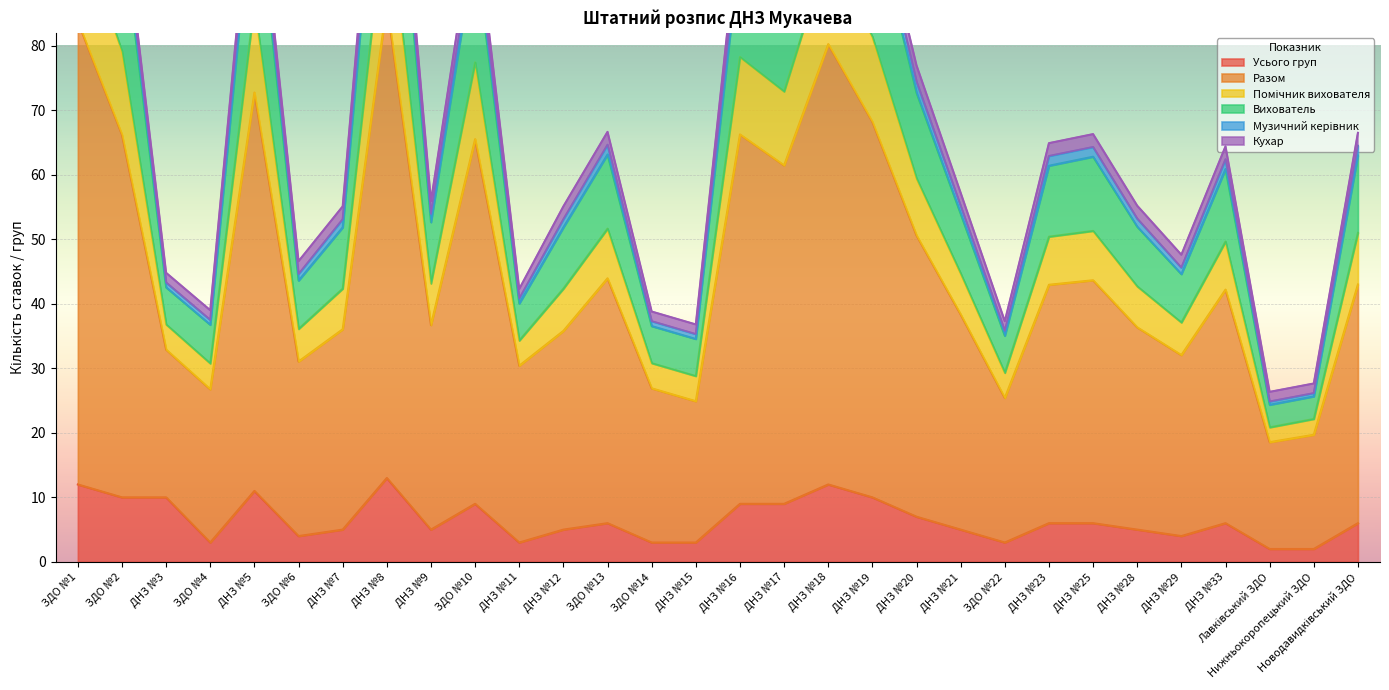

Where is the first local maximum for Вихователь?

ДНЗ №5